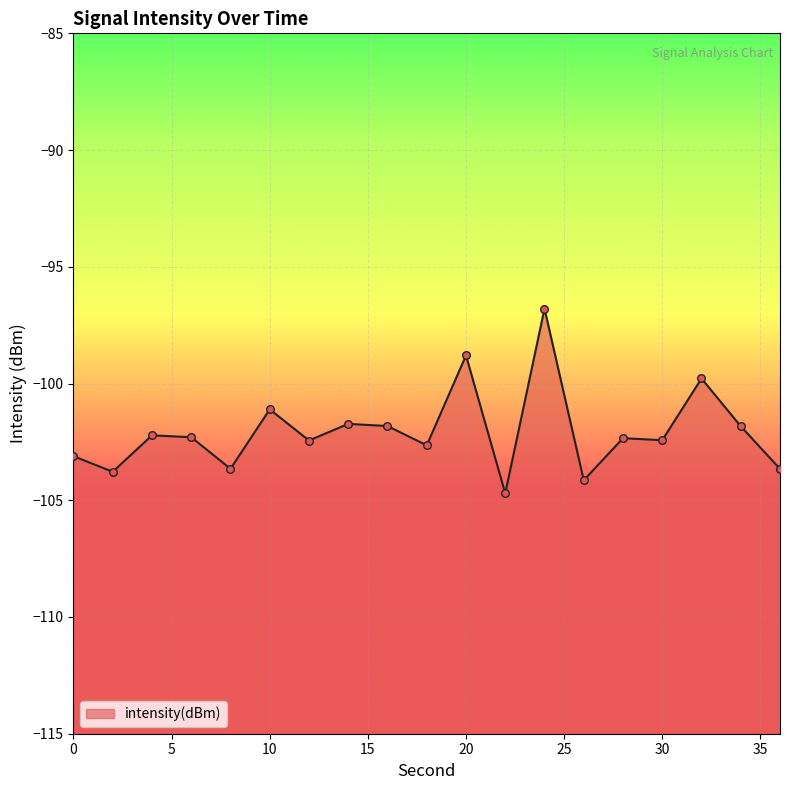

Which has a higher value, 18 or 34?

34